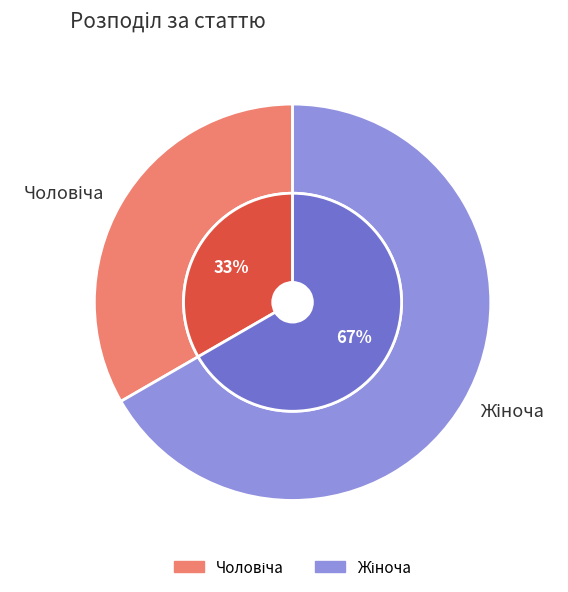

Rank the categories by value from highest to lowest.

Жіноча, Чоловіча